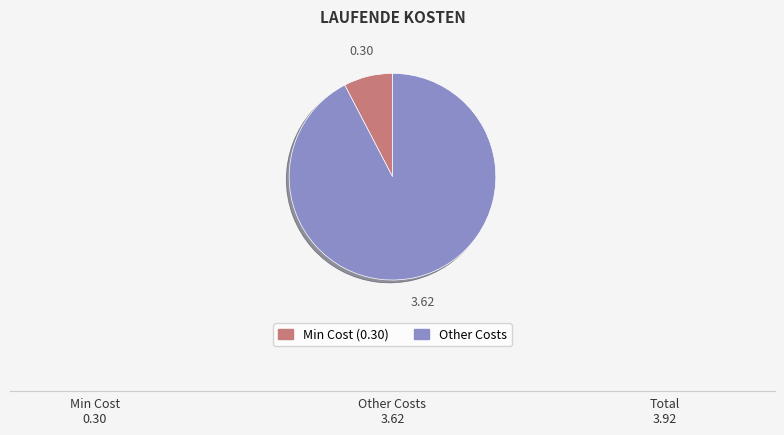

Is there a majority slice in this chart?

Yes